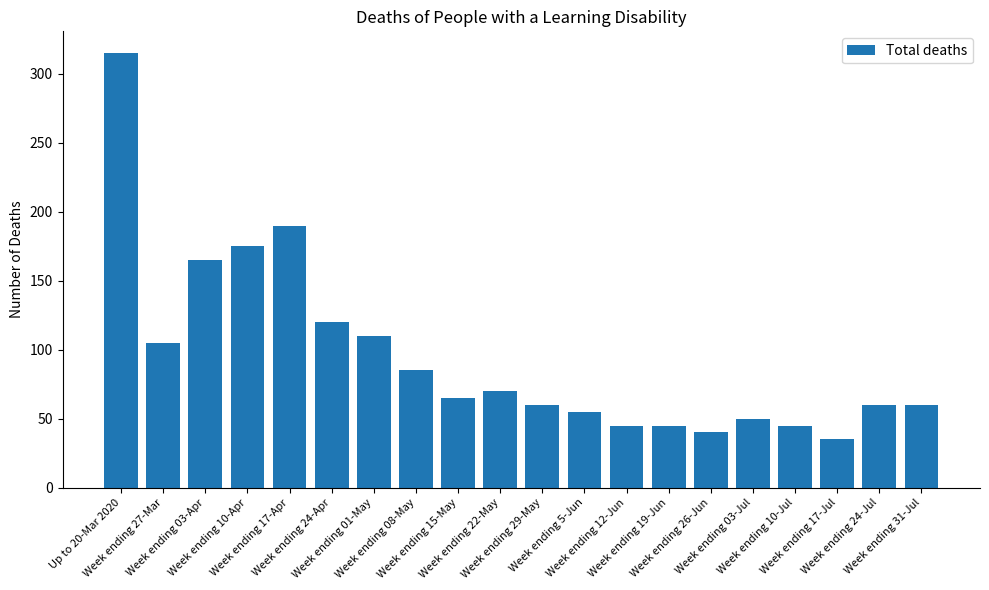

What position from the left is Week ending 29-May?

11